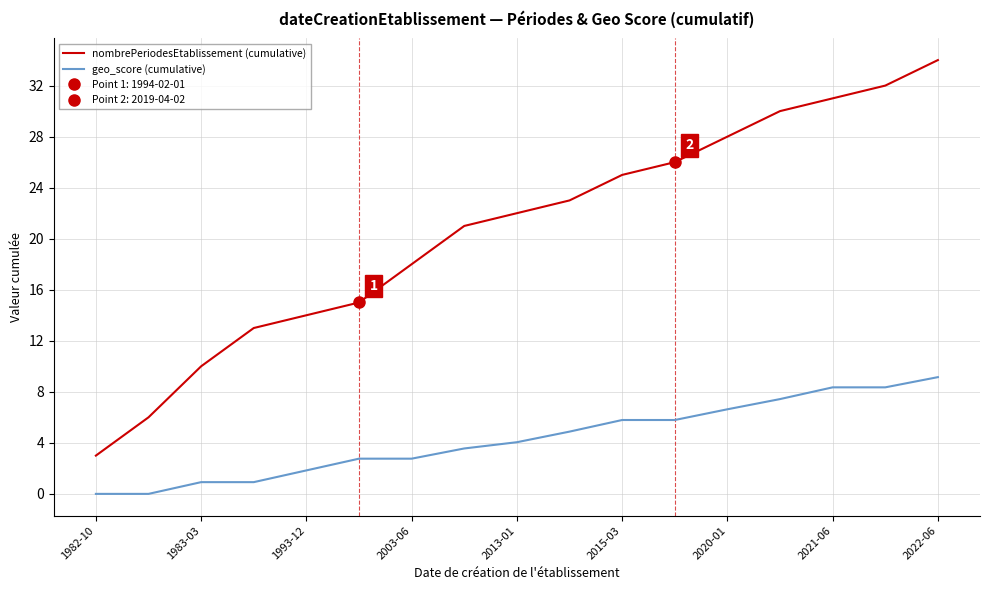

How many values in the geo_score (cumulative) series exceed 4?

9